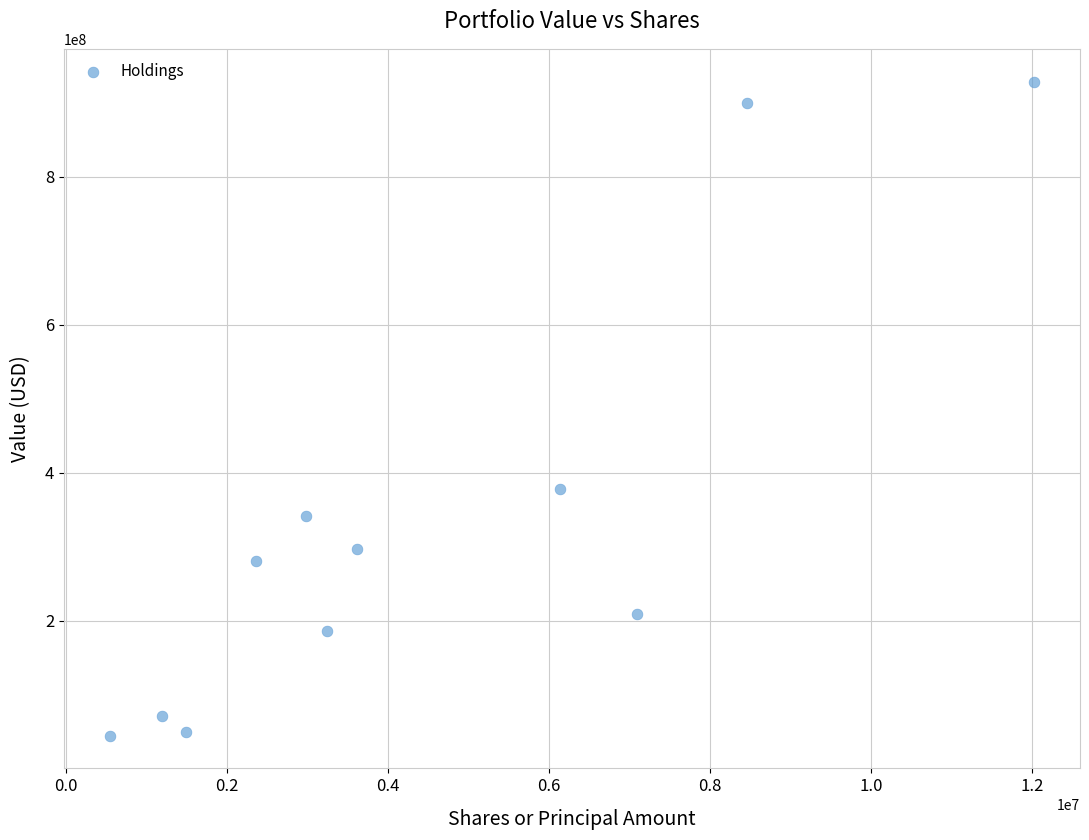

What is the average X value?

4470003